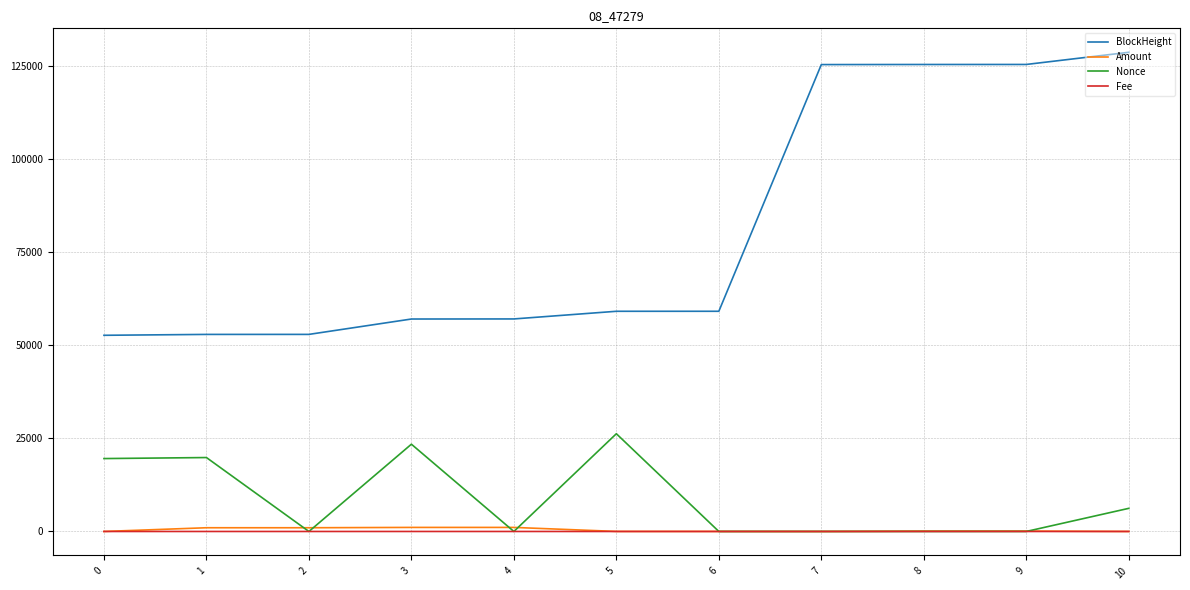

What is the difference between the highest and lowest values at 10?

128799.0